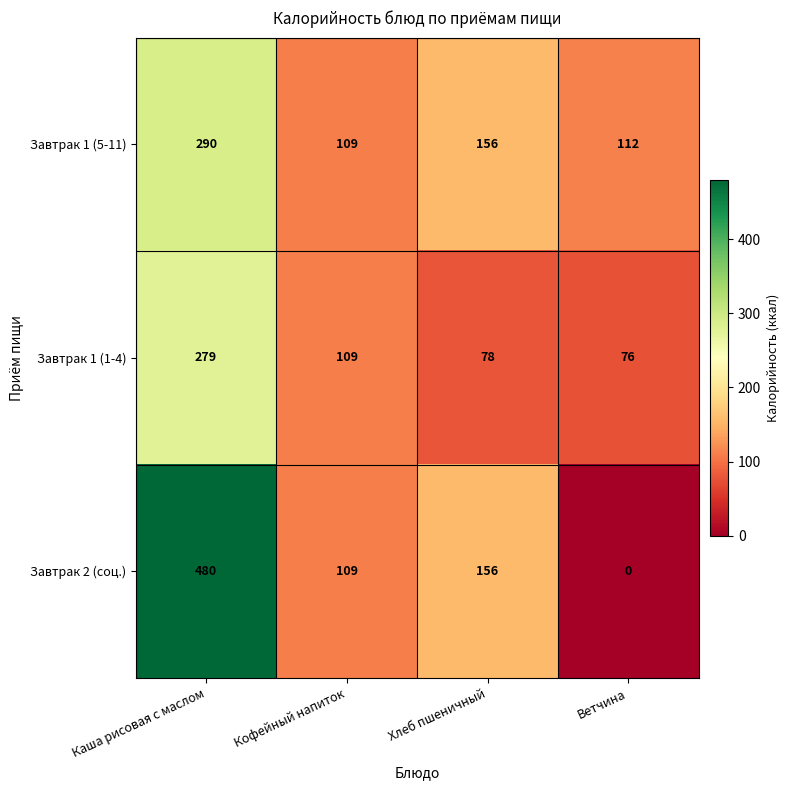

At which category does the chart reach its peak across all series?

Каша рисовая с маслом